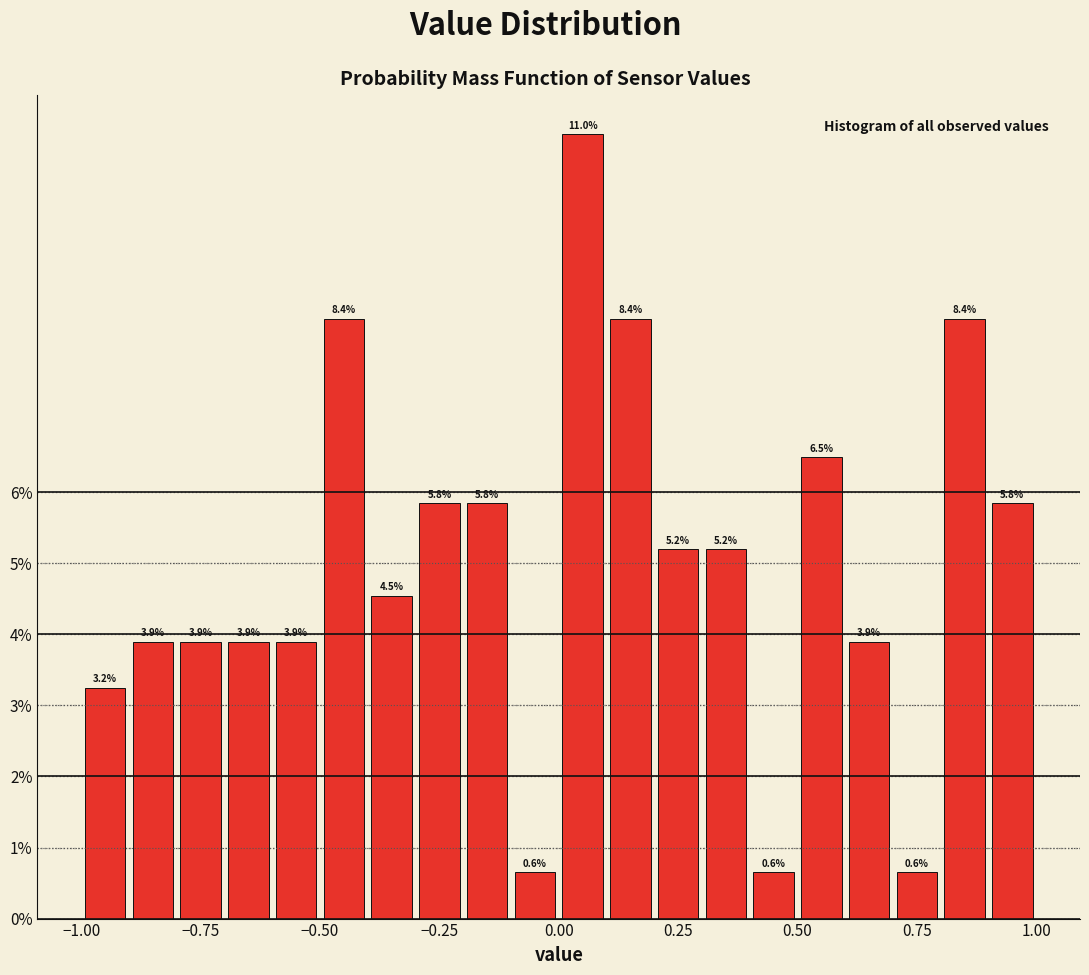

Read against the x-axis, roughly where is the centre of the tallest bar?

0.05